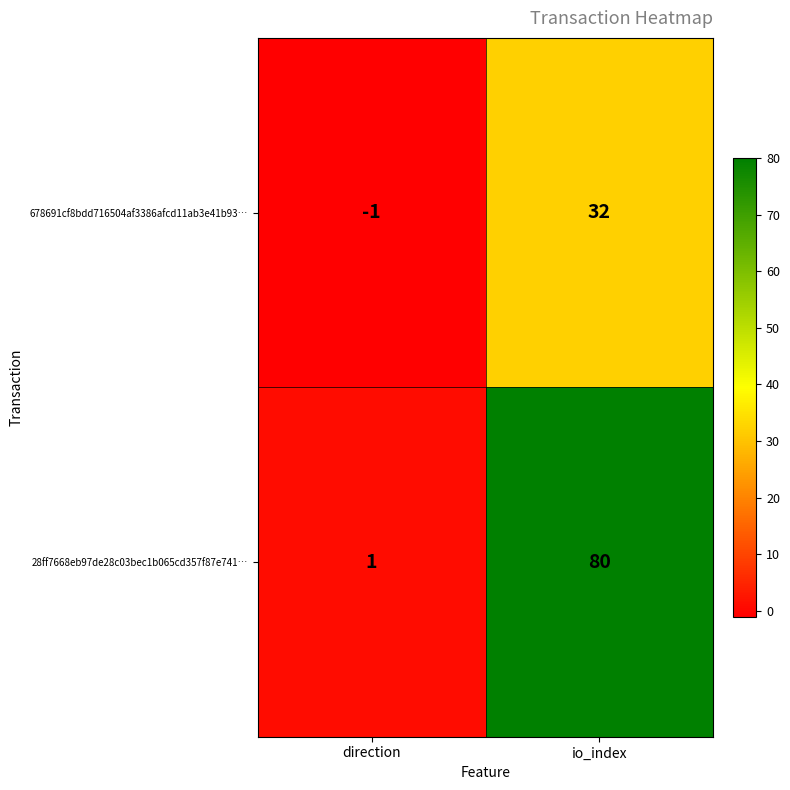

Count the number of categories in the chart.

2